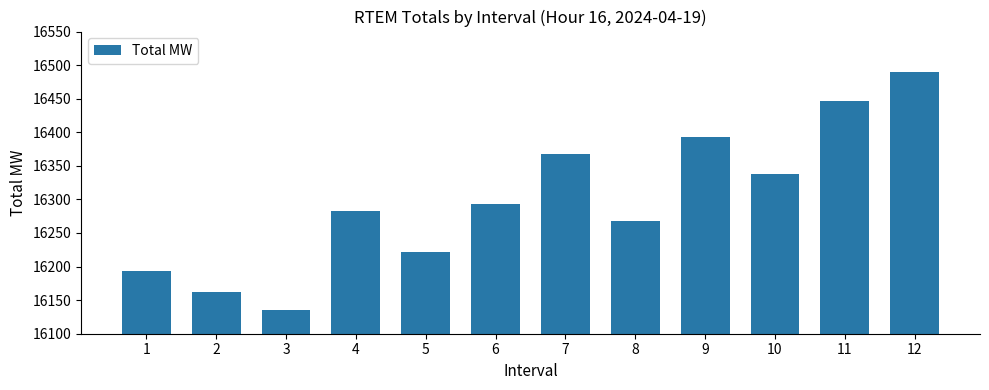

Between 5 and 12, which is larger?

12